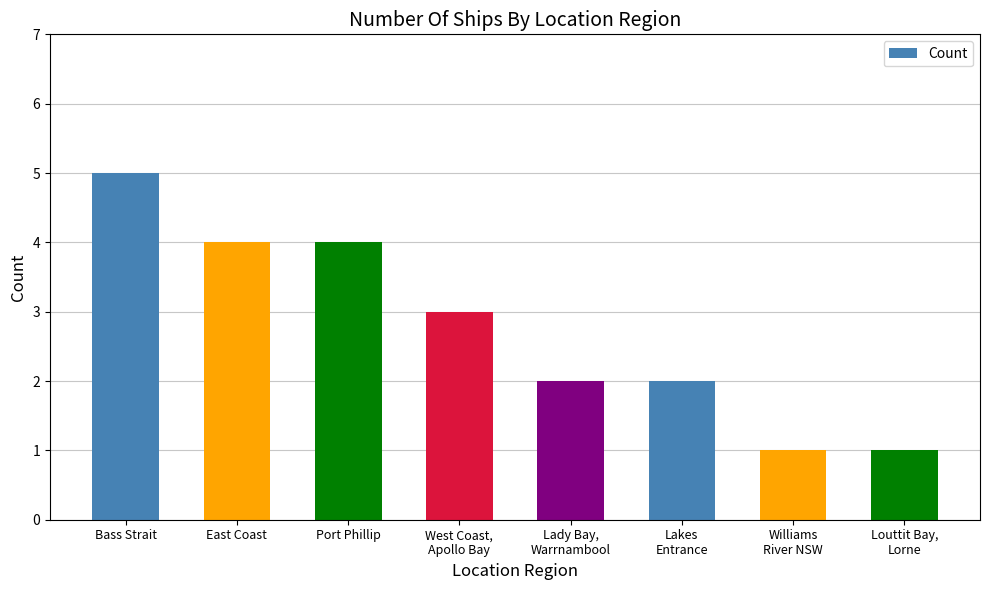

What is the sum of the values at East Coast and Lakes
Entrance?

6